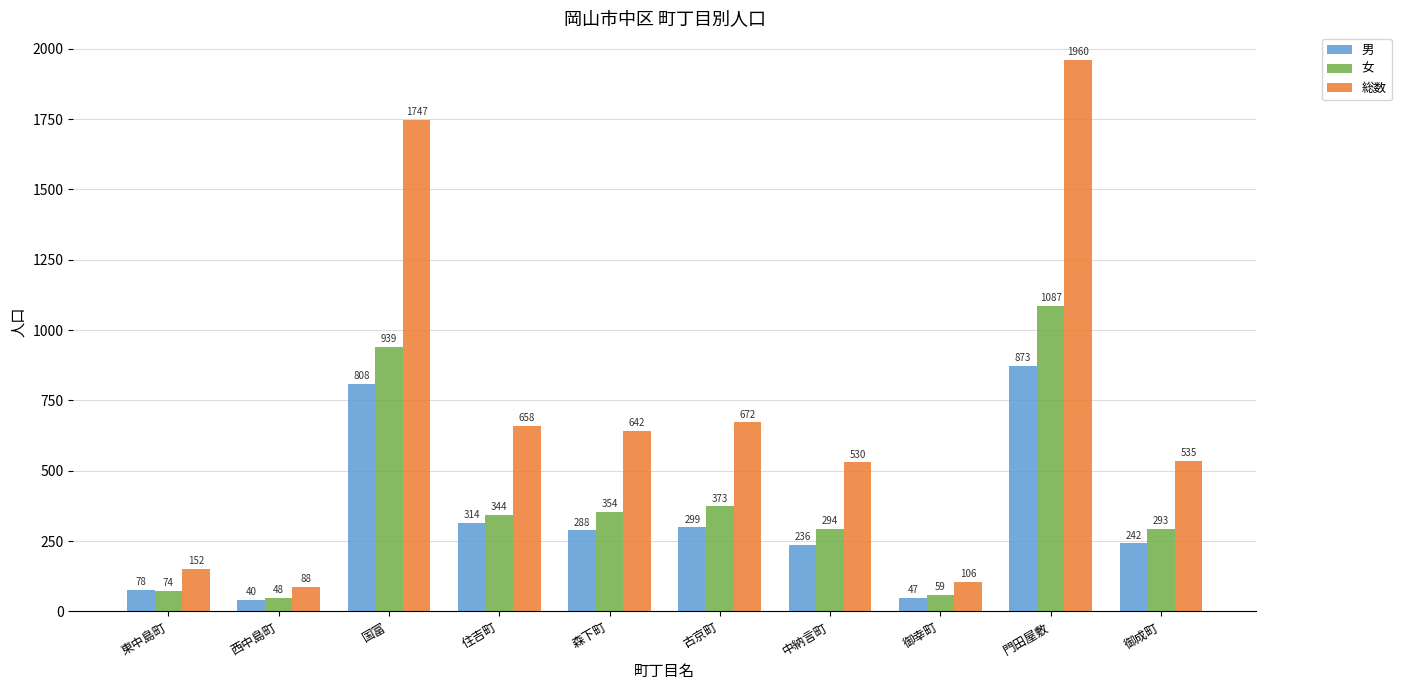

At which category is the sum across all series the highest?

門田屋敷